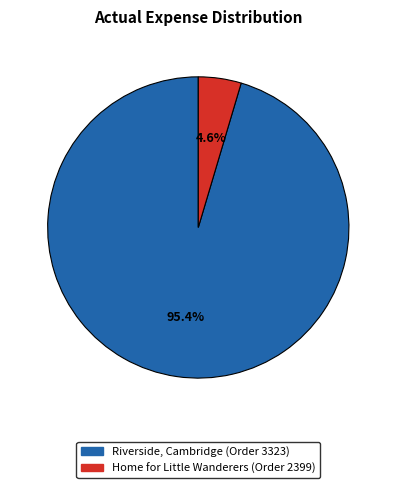

To the nearest percent, what is the difference between the largest and smallest slice percentages?

91%